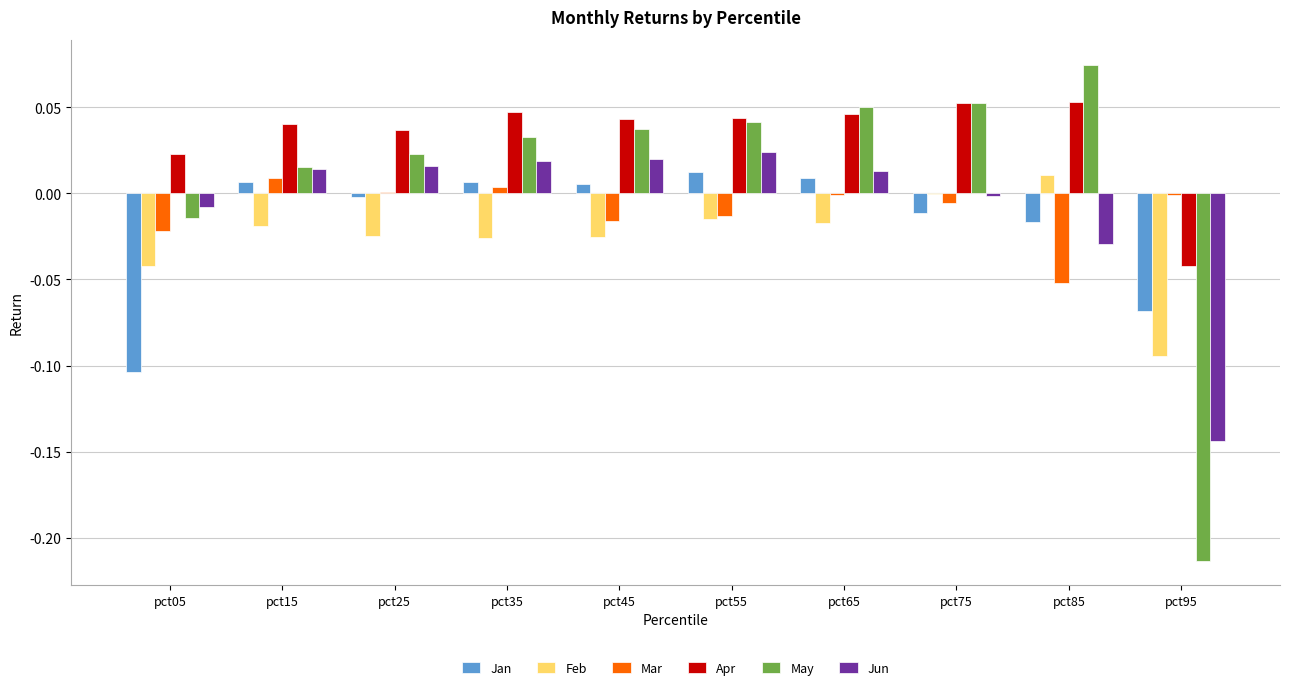

Is it true that Jan equals 0.0 at pct65?

True